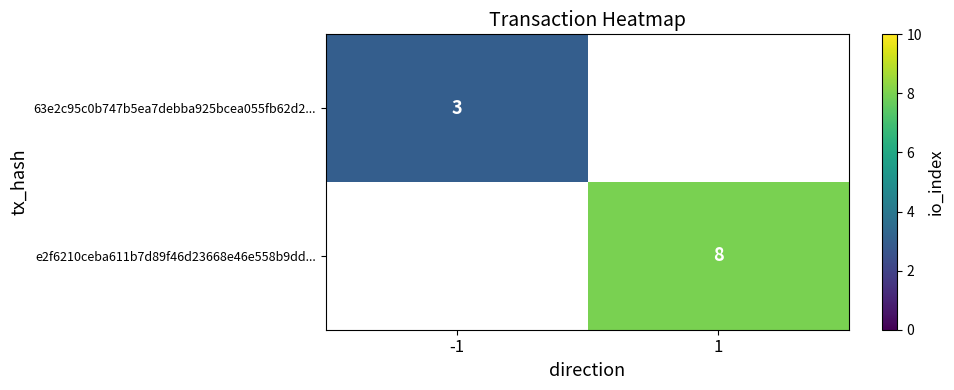

The e2f6210ceba611b7d89f46d23668e46e558b9dd... series shows 5 at 1. True or false?

False